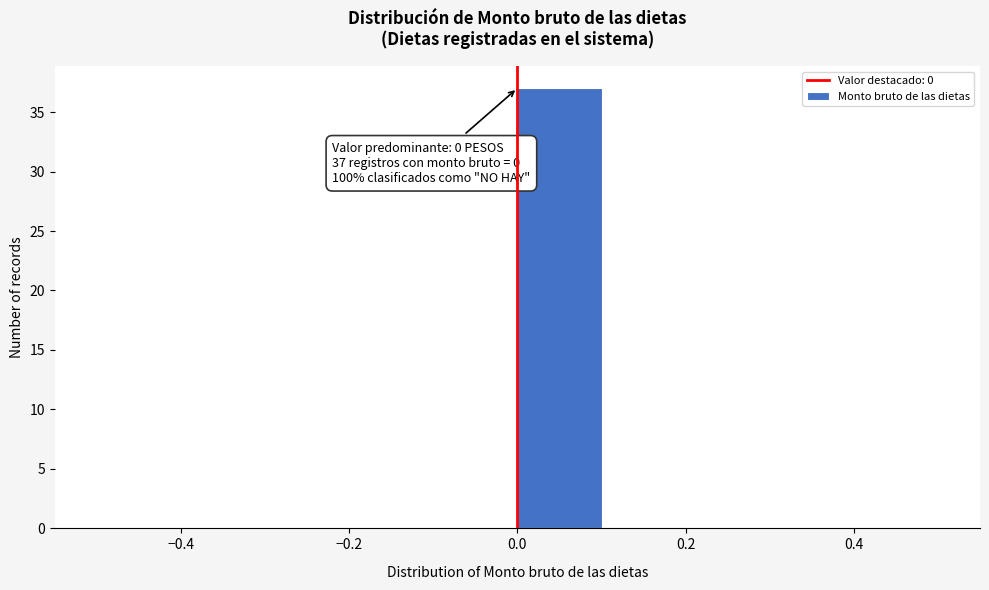

Which range on the x-axis has the tallest bar?

0.0 to 0.1